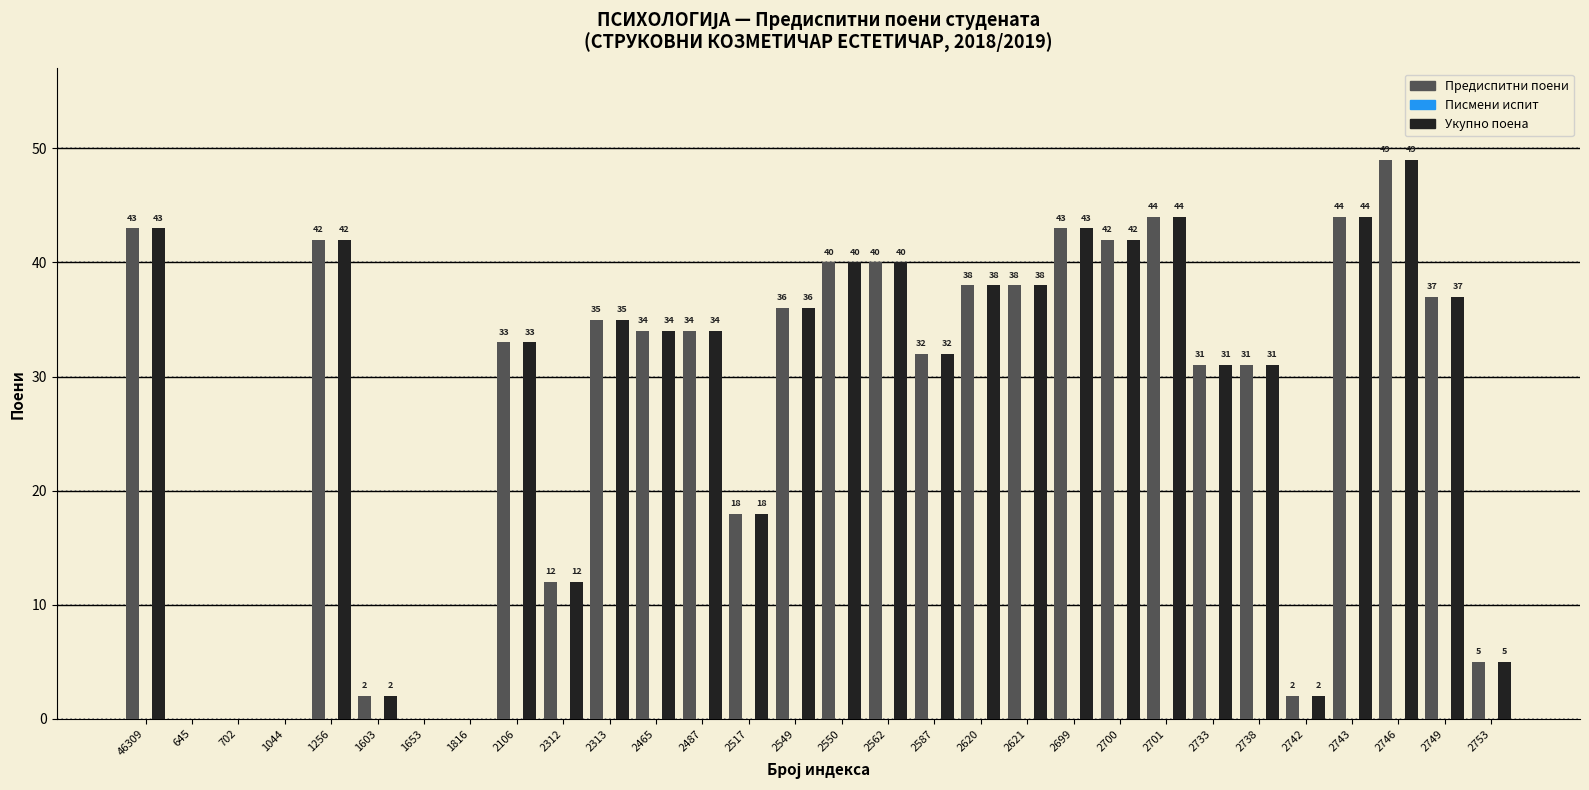

How many groups of bars are there?

30